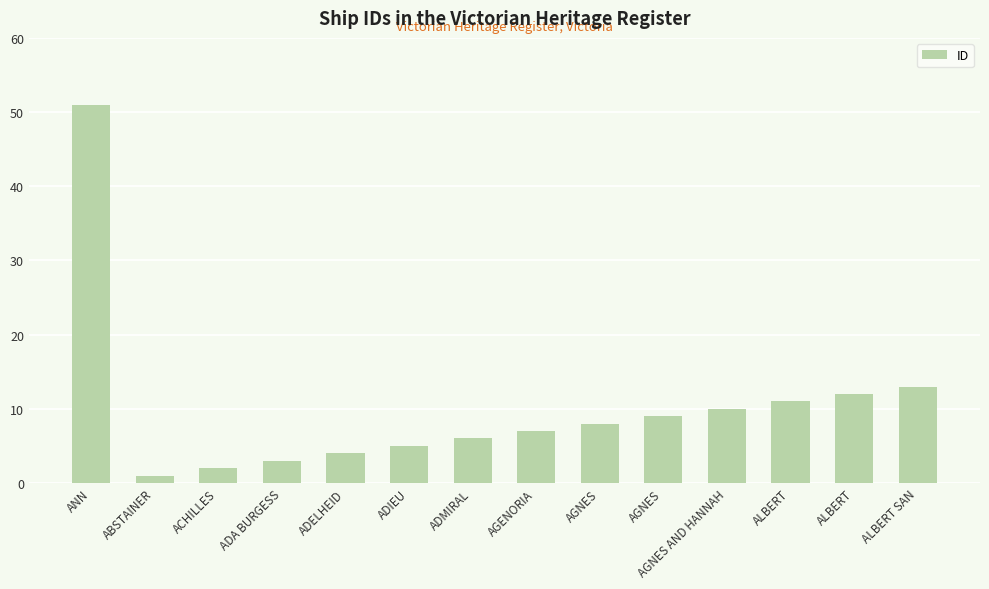

How many data points are less than 8?

7